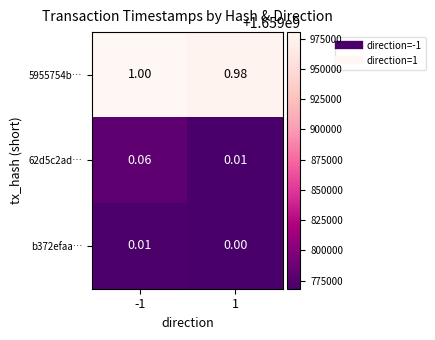

Is the value of 5955754b… at -1 greater than the value of b372efaa… at -1?

Yes